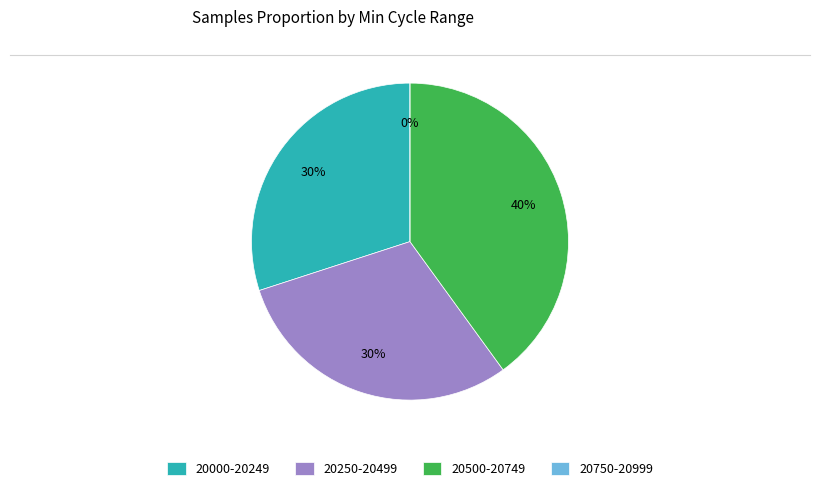

Is there any slice that represents more than half of the pie?

No